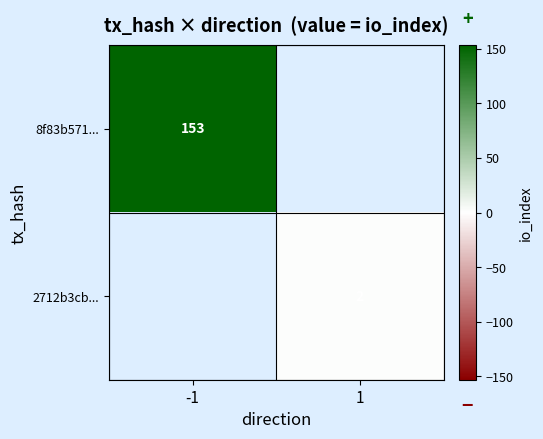

The value of 8f83b571... at -1 is 153. True or false?

True